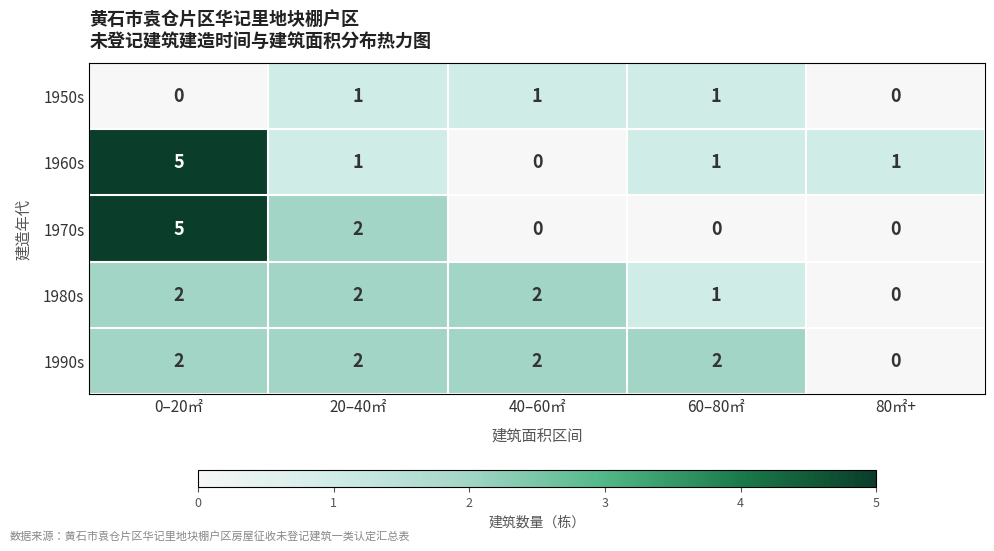

What is the spread (max minus min) of values at 40–60㎡?

2